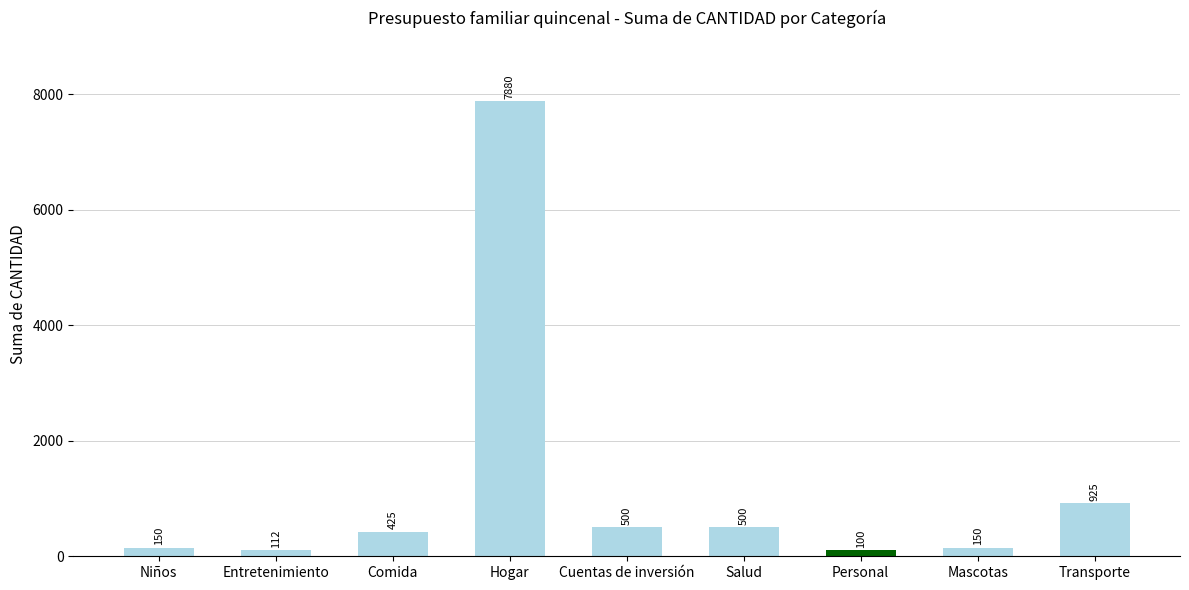

Where is the data nearest to the value 3990?

Transporte